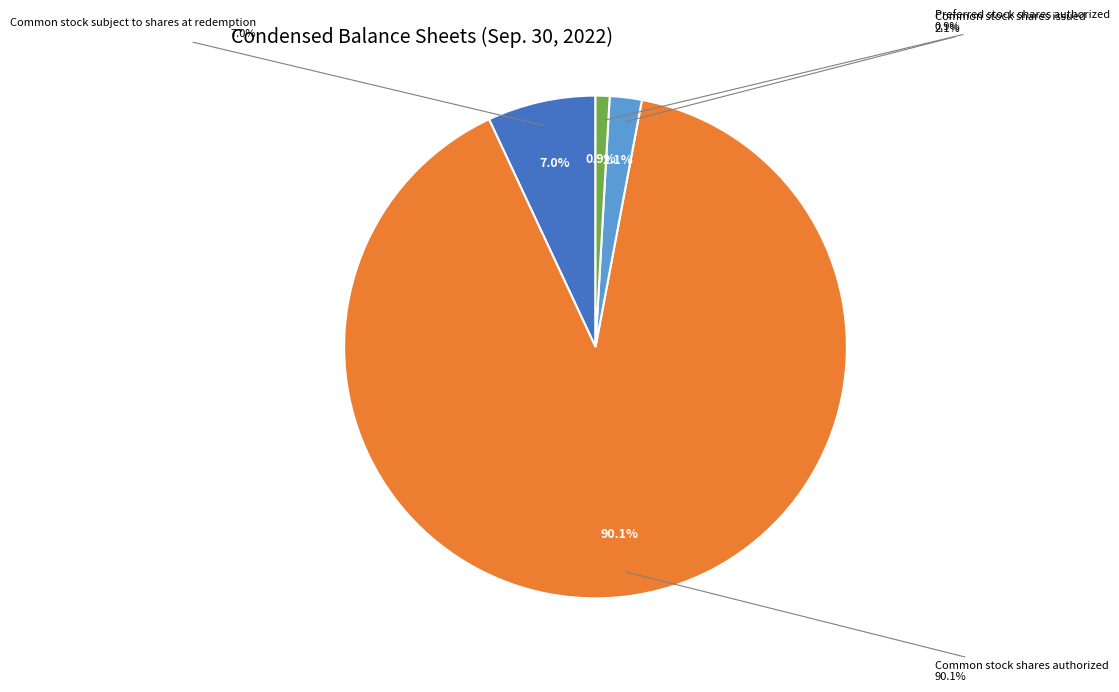

To the nearest percent, what is the combined percentage of Common stock subject to shares at redemption and Common stock shares authorized?

97%